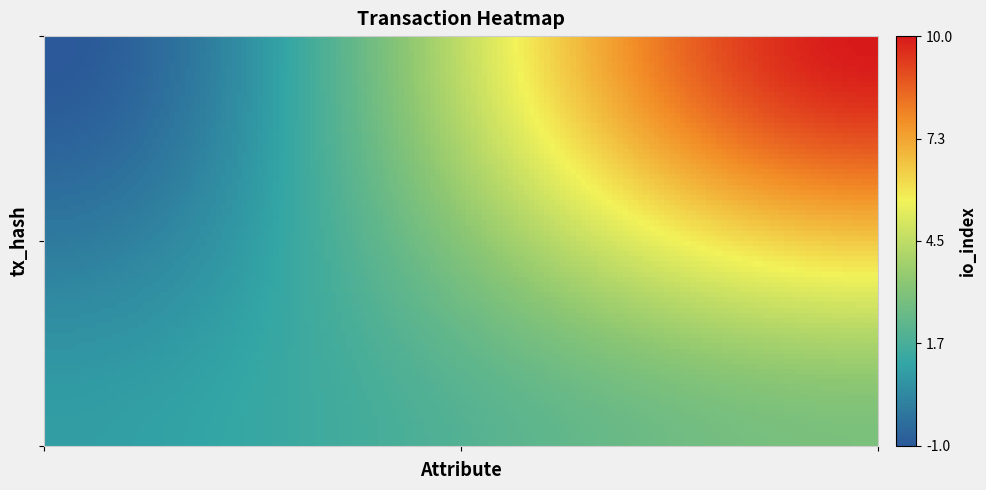

Reading left to right, extract all data points from this chart.

da400e0d08471727f43c4ba87c59906fe9ab9b6: 0=-1	1=10
d87cddf7544409b5885d1eb1cf221053d528792: 0=1	1=3